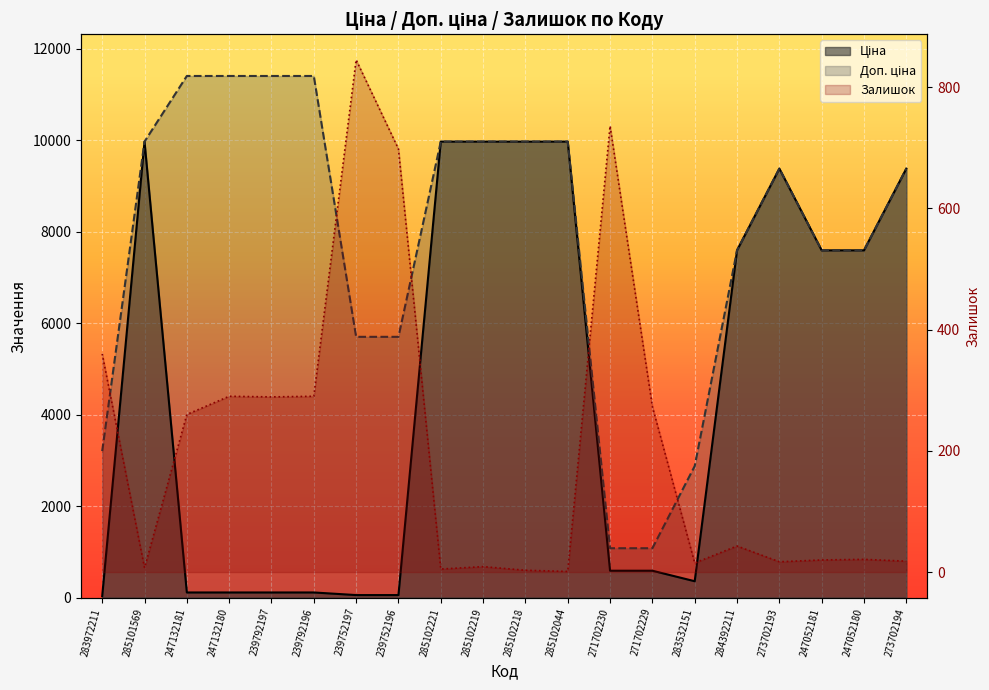

How many values in the Ціна series are below 7596?

10